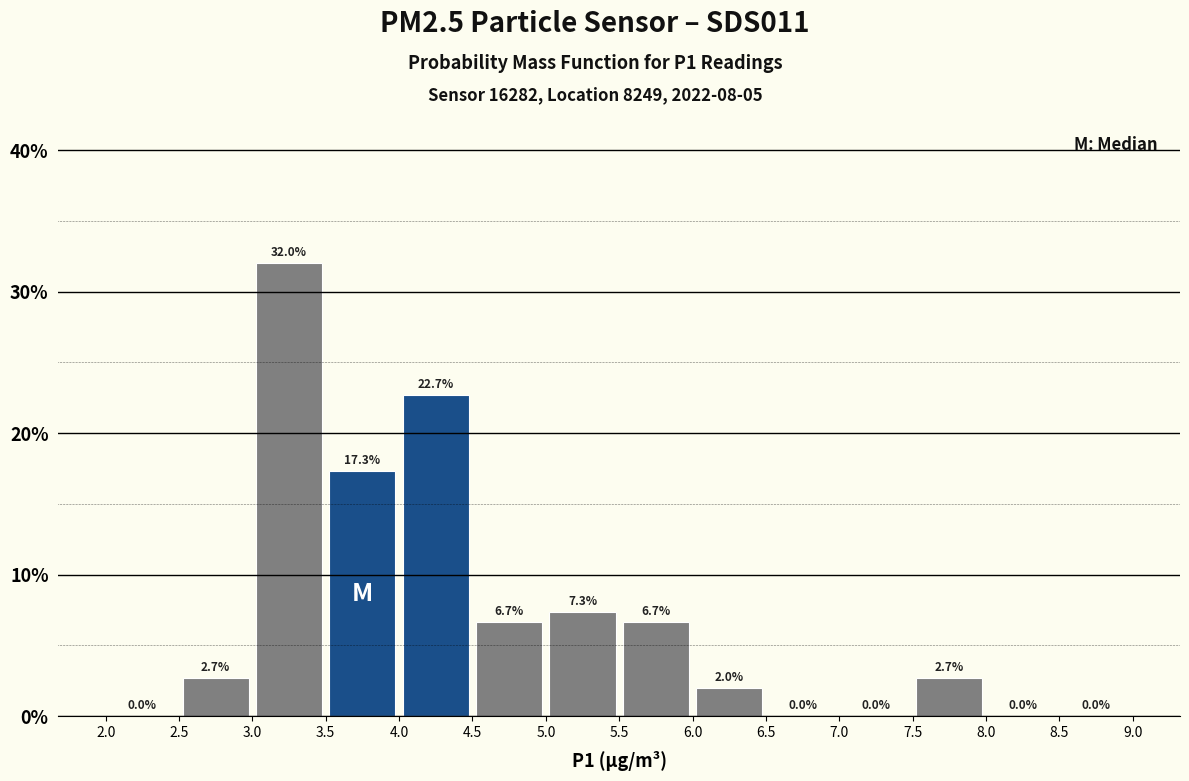

Over which range of the x-axis is the bar tallest?

3.0 to 3.5